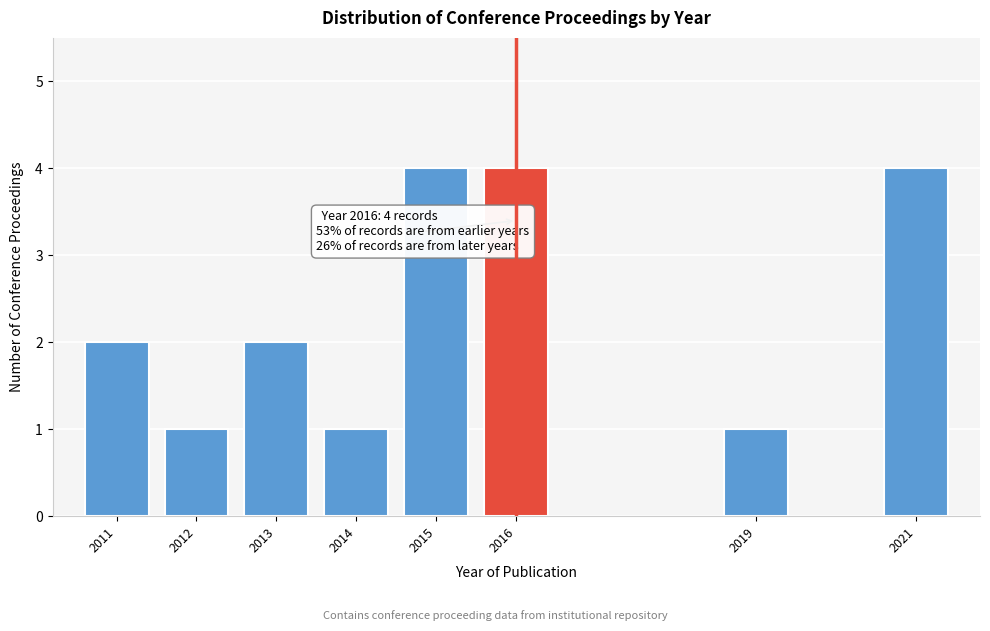

Reading right to left, list all the values displayed in this chart.

2021=4	2019=1	2016=4	2015=4	2014=1	2013=2	2012=1	2011=2